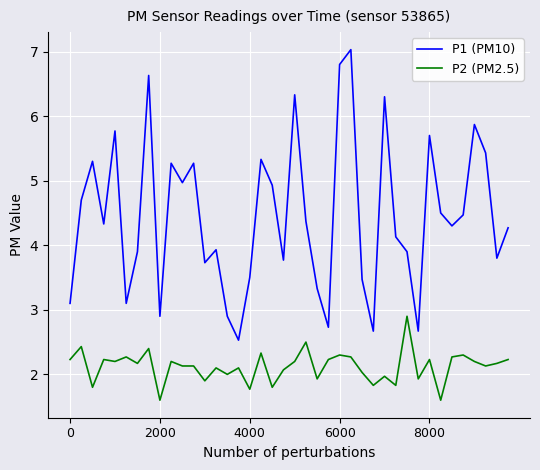

Which series has the widest spread of values?

P1 (PM10)